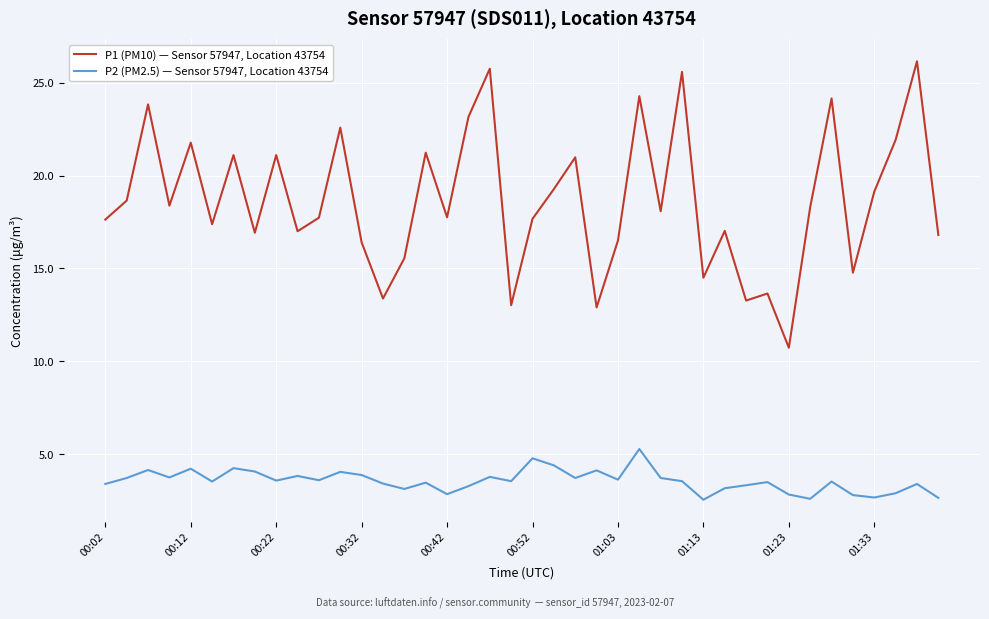

True or false: P1 (PM10) — Sensor 57947, Location 43754 and P2 (PM2.5) — Sensor 57947, Location 43754 cross at least once.

False